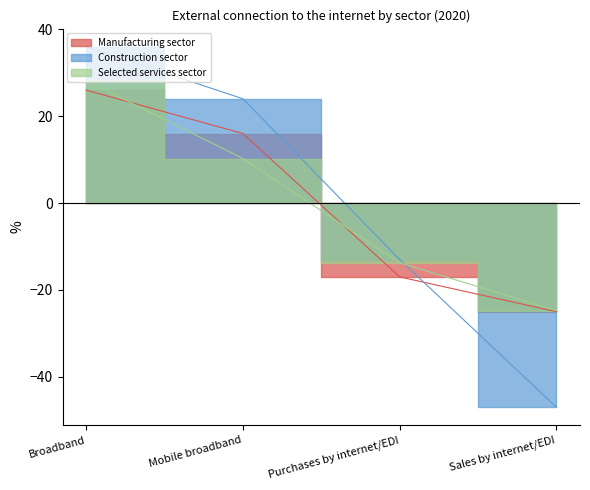

Reading left to right, list all the values displayed in this chart.

Manufacturing sector: Broadband=26.0	Mobile broadband=16.0	Purchases by internet/EDI=-17.0	Sales by internet/EDI=-25.0
Construction sector: Broadband=36.0	Mobile broadband=24.0	Purchases by internet/EDI=-13.0	Sales by internet/EDI=-47.0
Selected services sector: Broadband=28.2	Mobile broadband=10.2	Purchases by internet/EDI=-13.8	Sales by internet/EDI=-24.8